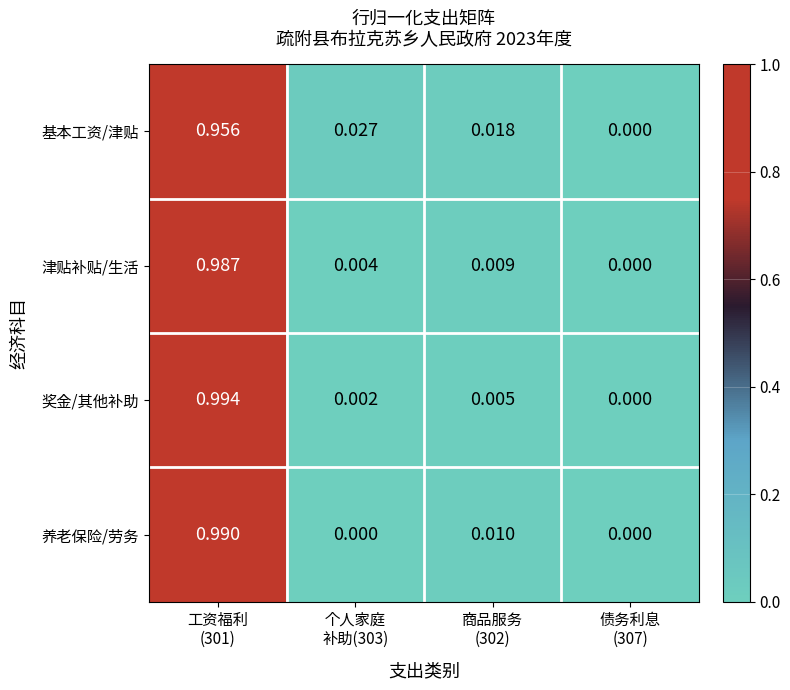

Count the number of categories in the chart.

4